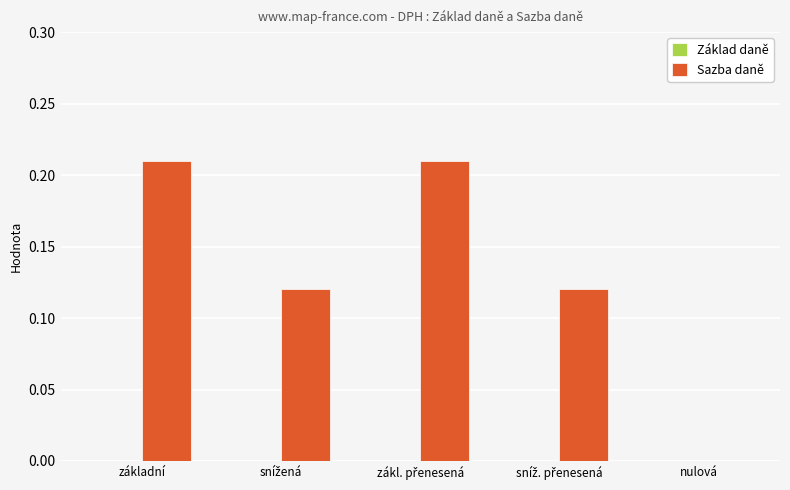

Is it true that the value at základní is 0.3?

False